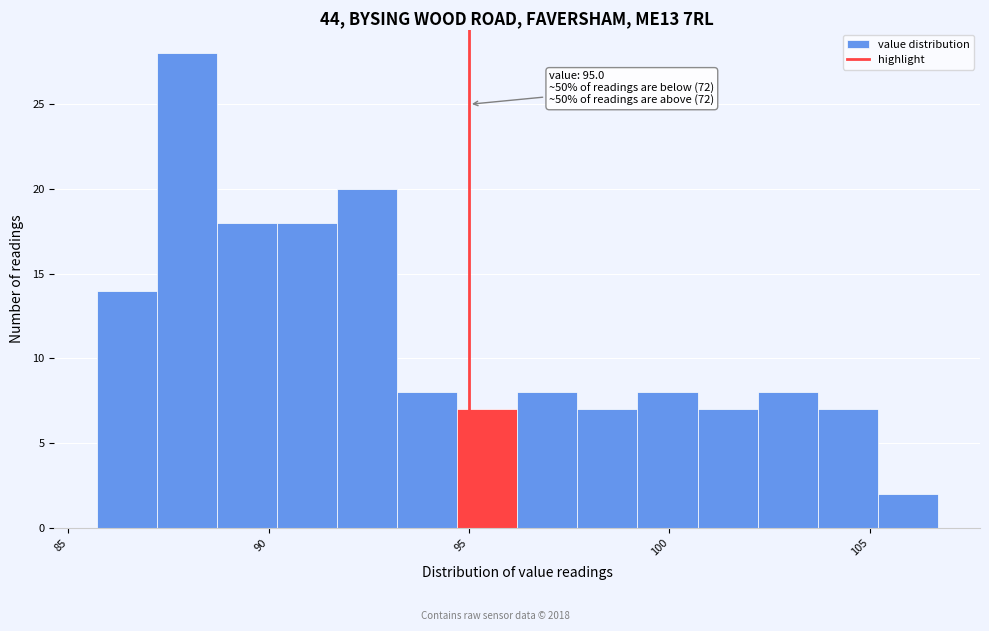

Read against the x-axis, roughly where is the centre of the tallest bar?

88.0